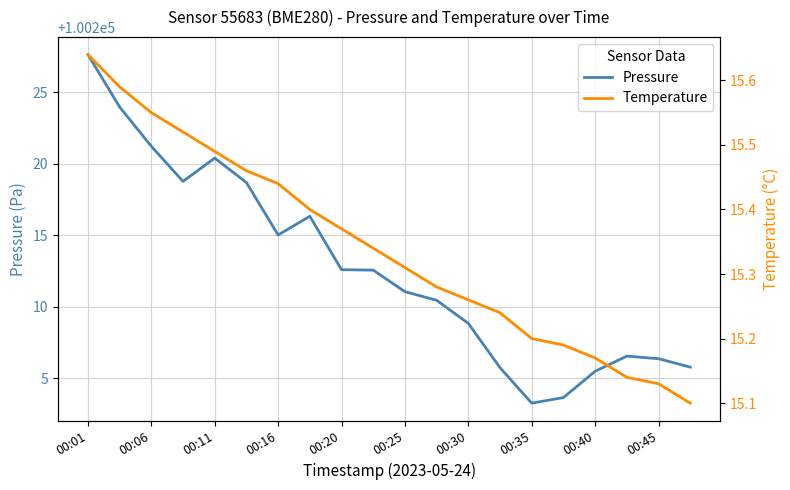

Where does the Pressure series first go above 100212?

00:01